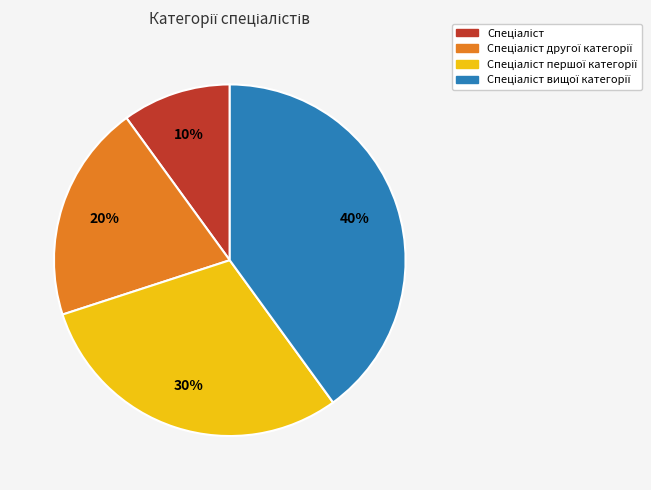

To the nearest percent, what is the difference between the largest and smallest slice percentages?

30%